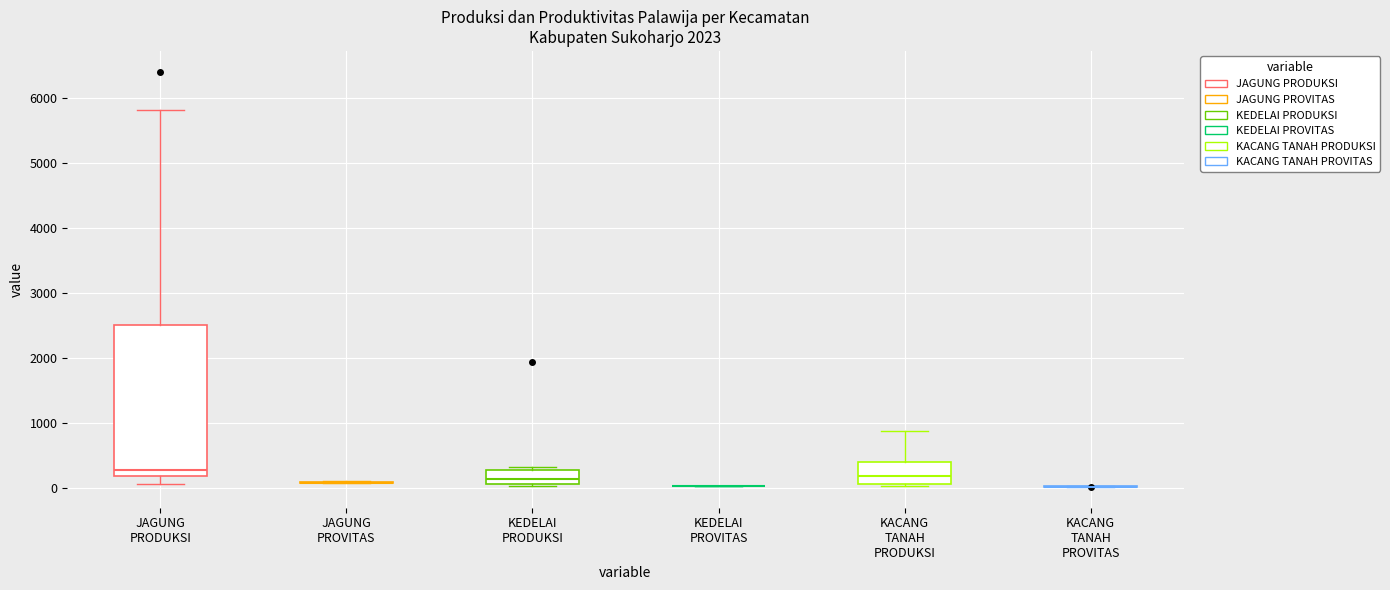

Reading left to right, read every box against the y-axis: the position of its median line, the range the box covers, and the ends of its whiskers. The values are not printed on the chart, so give them approximately, as read against the axis.

JAGUNG PRODUKSI: median 300, box 200 to 2500, whiskers 100 to 5800
JAGUNG PROVITAS: box collapsed to a line at 100, whiskers 100 to 100
KEDELAI PRODUKSI: median 100 (inside the box), box 100 to 300, whiskers 0 to 300 (just above the box's upper edge)
KEDELAI PROVITAS: box collapsed to a line at 0, whiskers 0 to 0
KACANG TANAH PRODUKSI: median 200, box 100 to 400, whiskers 0 to 900
KACANG TANAH PROVITAS: box collapsed to a line at 0, whiskers 0 to 0